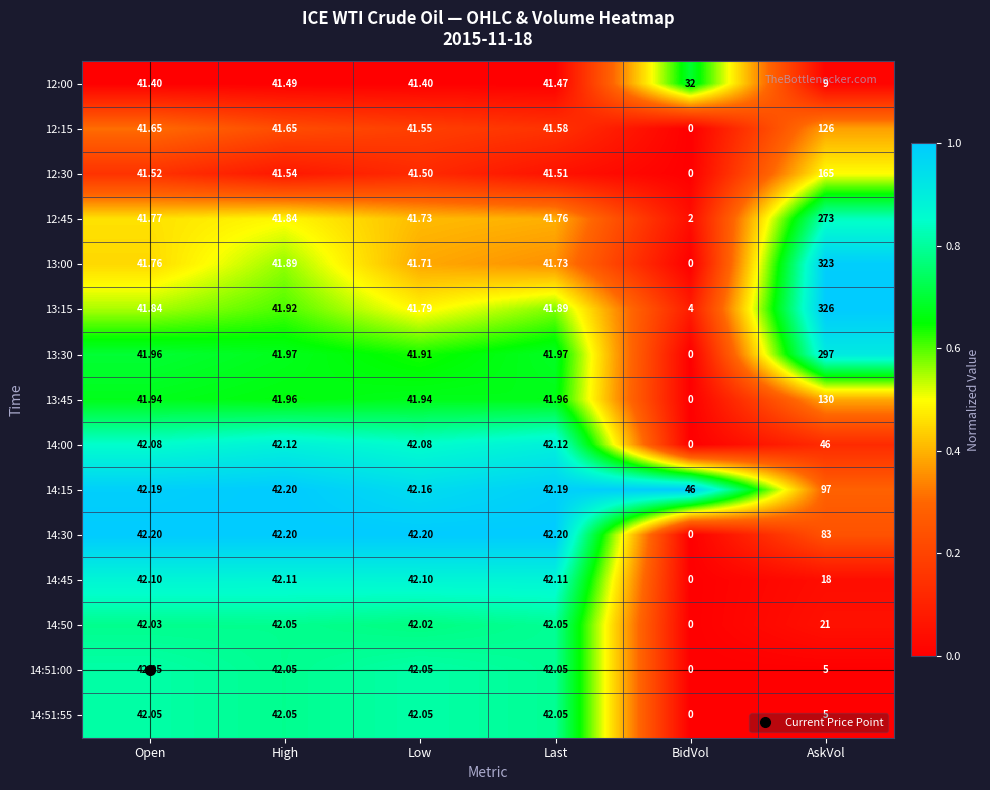

Where does the 14:50 series first go above 42?

Open